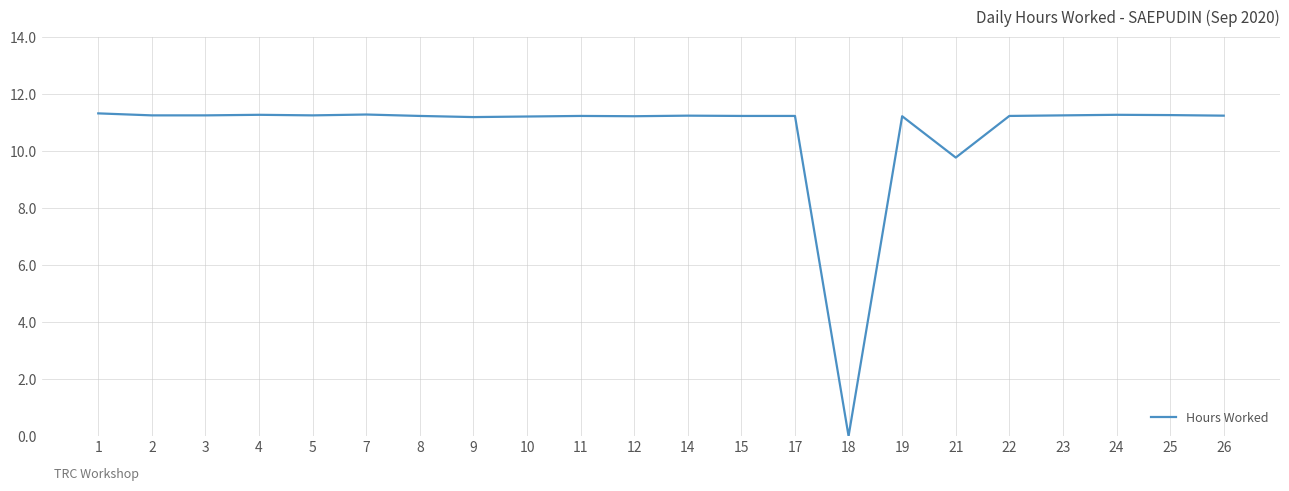

What is the maximum value shown in the chart?

11.3